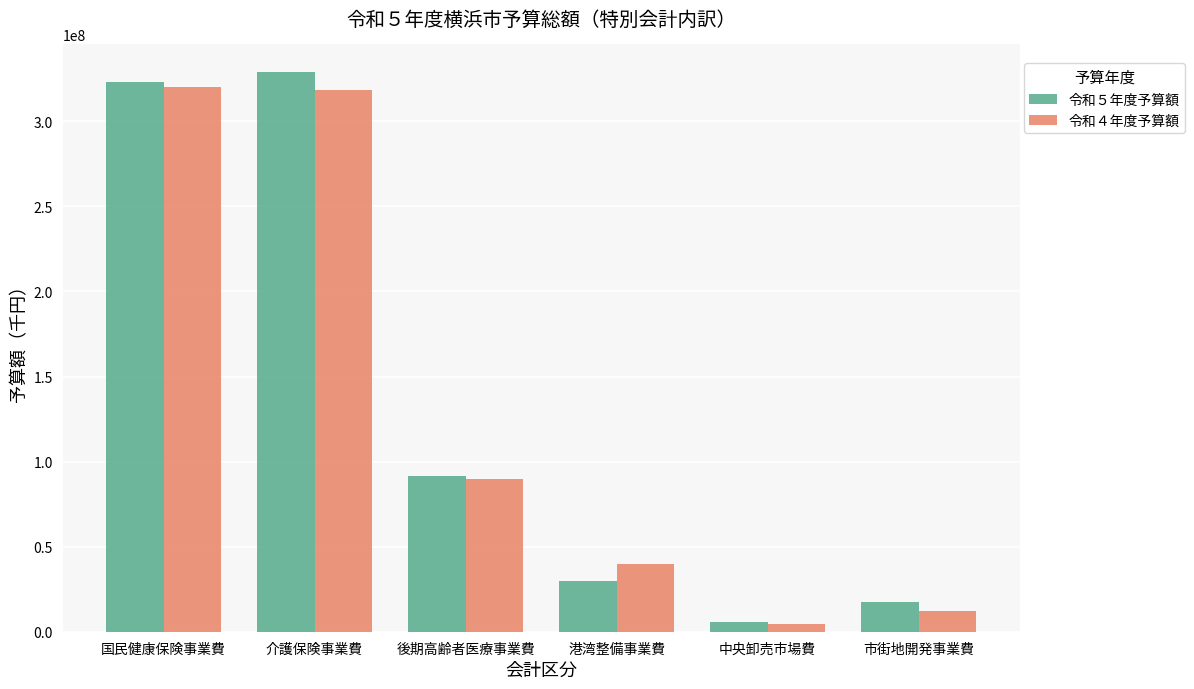

Rank the series by their maximum value, from highest to lowest.

令和５年度予算額, 令和４年度予算額